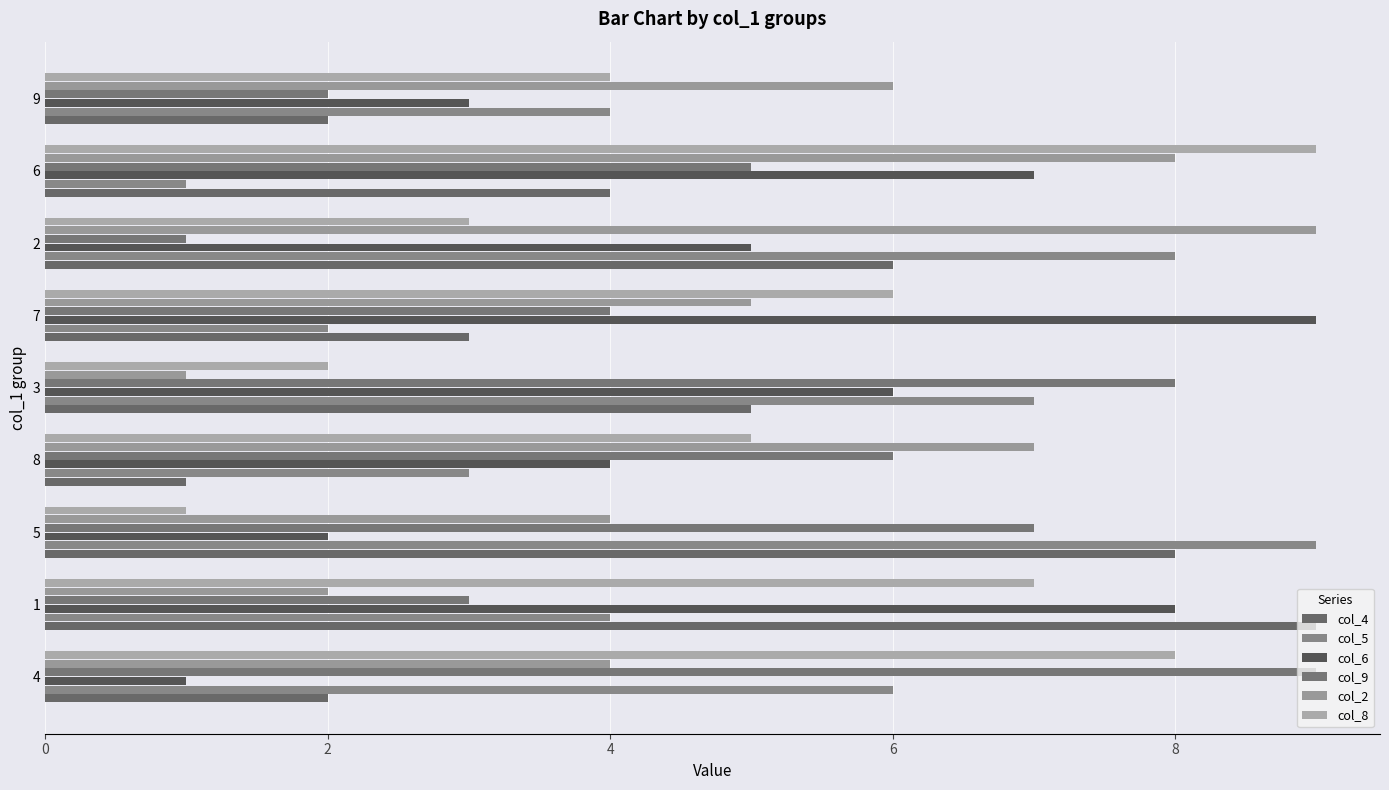

How many data points does each series have?

9